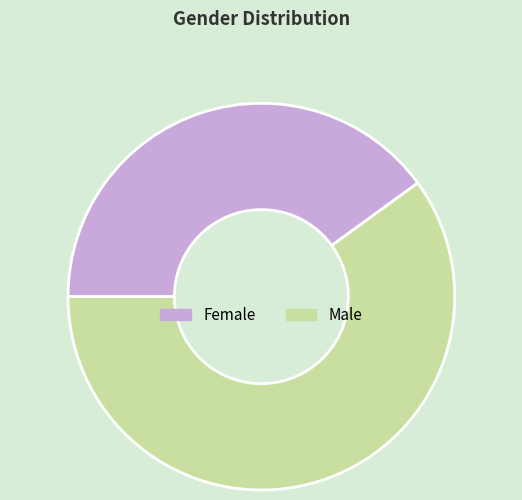

Do Female and Male together represent more than half of the pie?

Yes